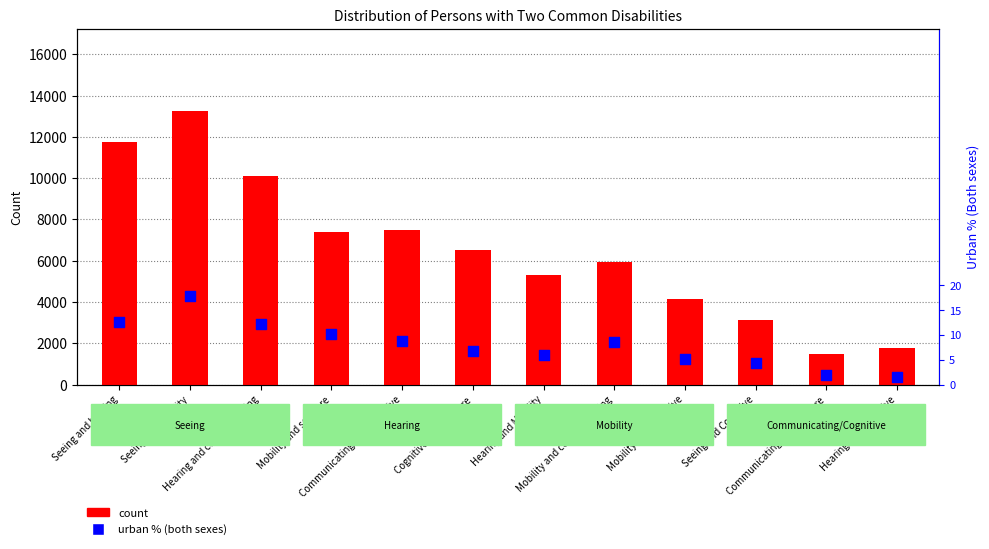

Is the value of Urban % (Both sexes) at Seeing and Cognitive greater than the value of Total Count at Communicating and self-care?

No